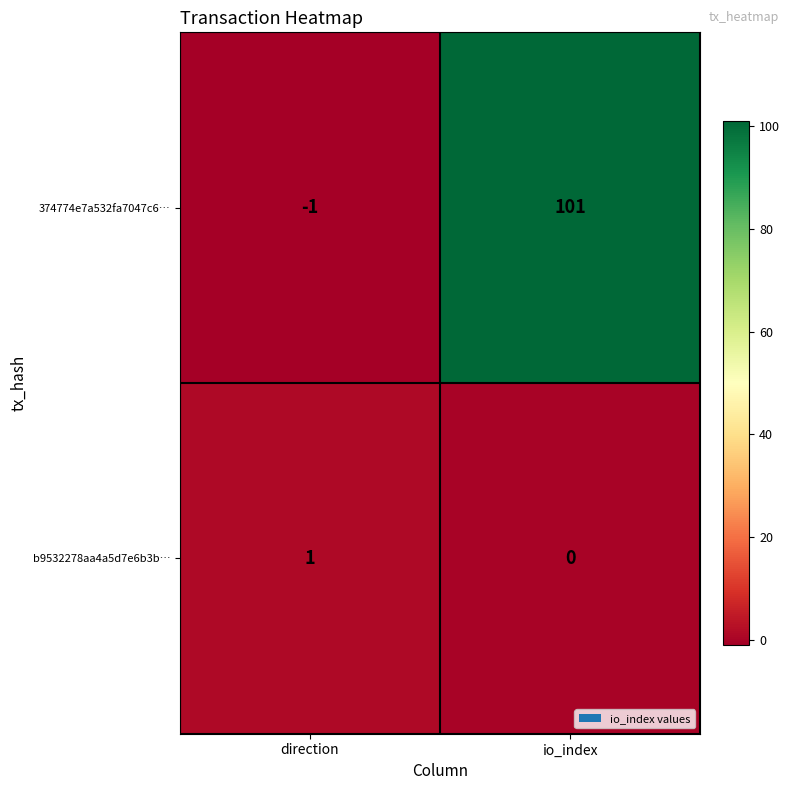

Which label corresponds to the largest value in the chart?

io_index